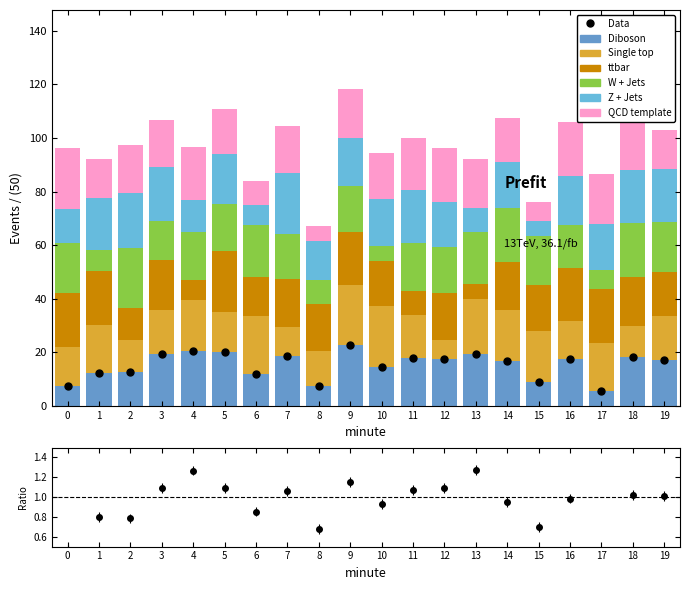

What is the difference between the second highest and minimum values in the W + Jets series?

14.8